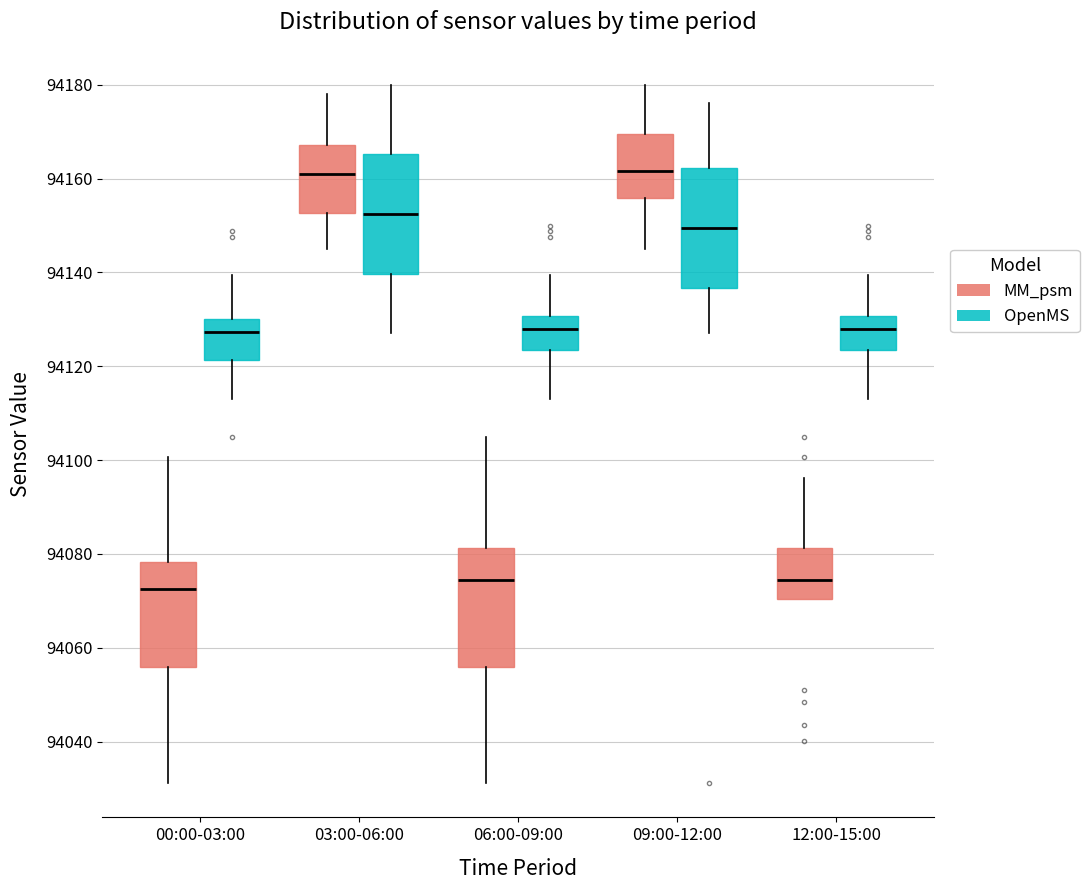

Reading left to right, read every box against the y-axis: the position of its median line, the range the box covers, and the ends of its whiskers. The values are not printed on the chart, so give them approximately, as read against the axis.

00:00-03:00 (MM_psm): median 94072, box 94056 to 94078, whiskers 94032 to 94100
00:00-03:00 (OpenMS): median 94128, box 94122 to 94130, whiskers 94114 to 94140
03:00-06:00 (MM_psm): median 94162, box 94152 to 94168, whiskers 94146 to 94178
03:00-06:00 (OpenMS): median 94152, box 94140 to 94166, whiskers 94128 to 94180
06:00-09:00 (MM_psm): median 94074, box 94056 to 94082, whiskers 94032 to 94104
06:00-09:00 (OpenMS): median 94128, box 94124 to 94130, whiskers 94114 to 94140
09:00-12:00 (MM_psm): median 94162, box 94156 to 94170, whiskers 94146 to 94180
09:00-12:00 (OpenMS): median 94150, box 94136 to 94162, whiskers 94128 to 94176
12:00-15:00 (MM_psm): median 94074, box 94070 to 94082, whiskers 94070 to 94096
12:00-15:00 (OpenMS): median 94128, box 94124 to 94130, whiskers 94114 to 94140